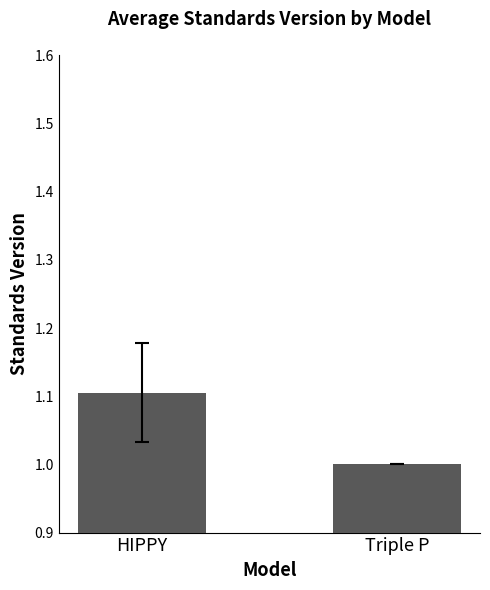

List the labels in order of value, smallest first.

Triple P, HIPPY